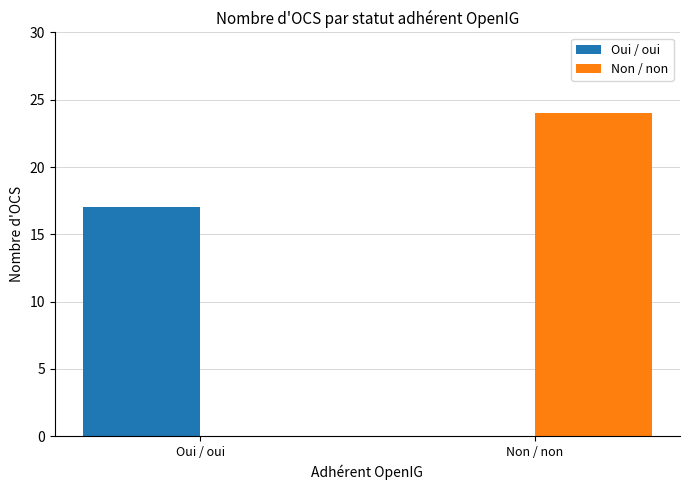

The value of Oui / oui at Oui / oui is 17. True or false?

True